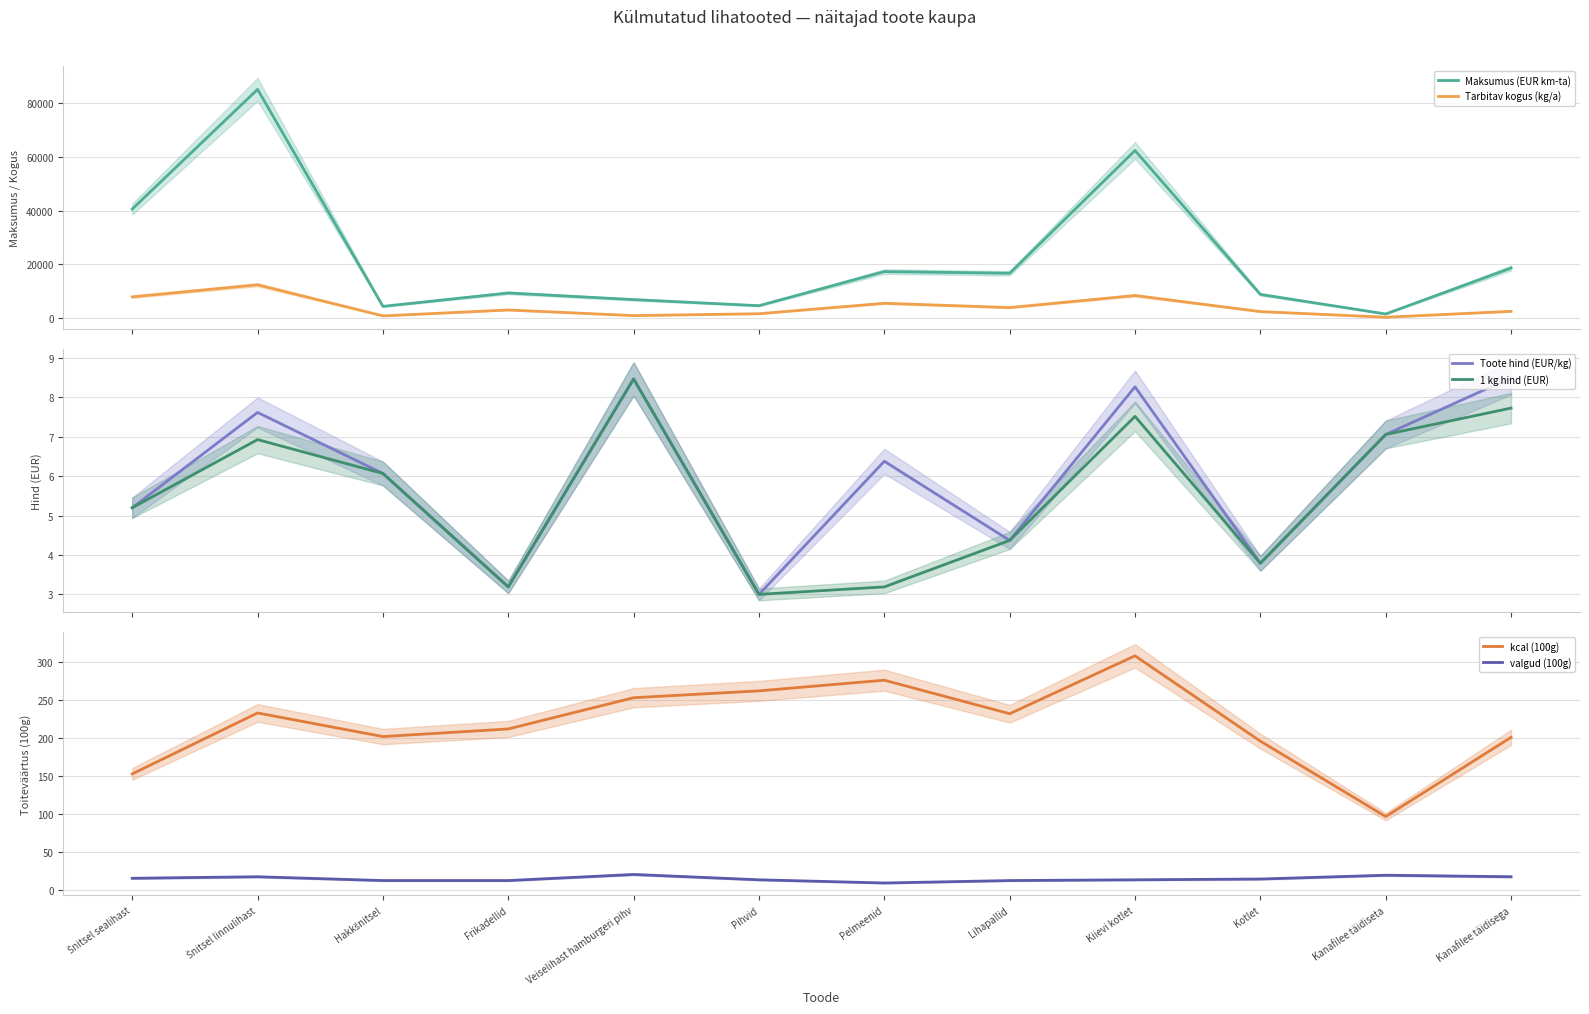

How many lines are shown in the chart?

6